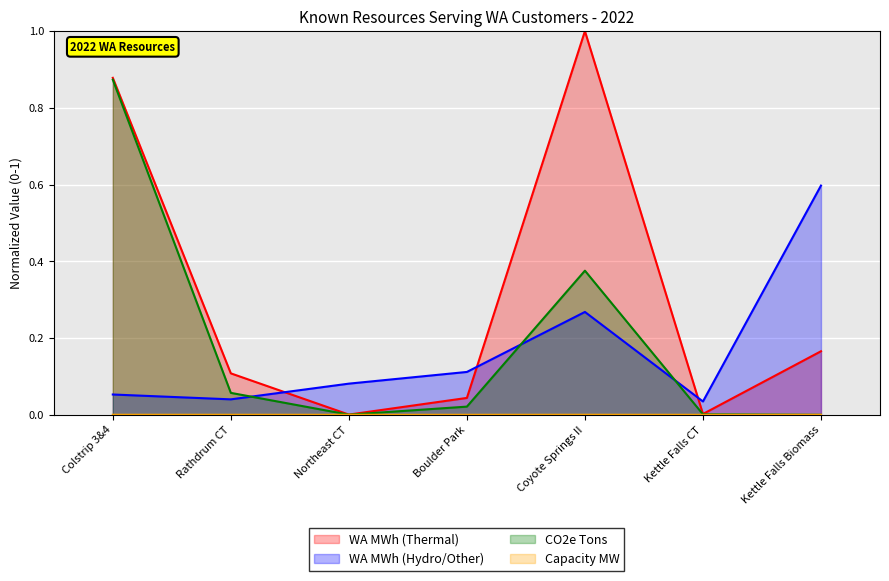

True or false: WA MWh (Thermal) has more than 0 points higher than both neighbors.

True